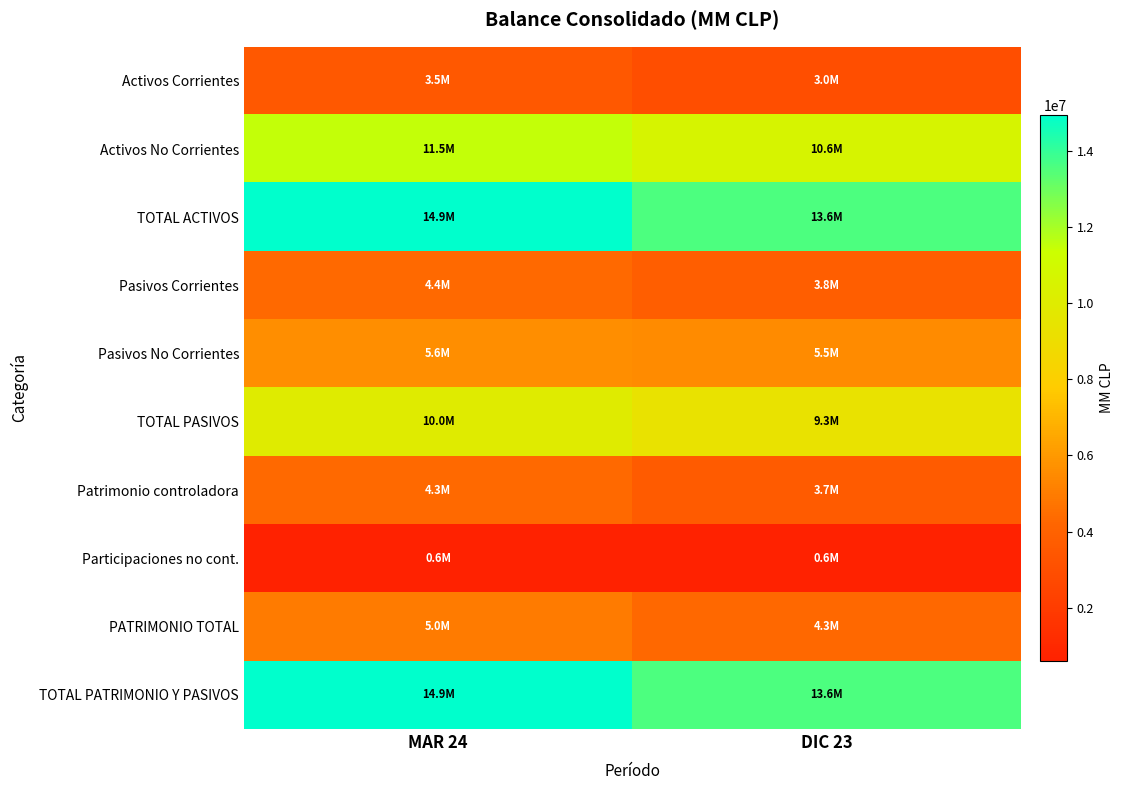

Reading left to right, what are all the values shown in this chart?

Activos Corrientes: MAR 24=3466413.4	DIC 23=2976277.2
Activos No Corrientes: MAR 24=11475410.5	DIC 23=10596845.3
TOTAL ACTIVOS: MAR 24=14941823.9	DIC 23=13573122.5
Pasivos Corrientes: MAR 24=4355953.4	DIC 23=3798928.4
Pasivos No Corrientes: MAR 24=5624790.4	DIC 23=5496566.4
TOTAL PASIVOS: MAR 24=9980743.8	DIC 23=9295494.8
Patrimonio controladora: MAR 24=4327364.4	DIC 23=3670611.8
Participaciones no cont.: MAR 24=633715.8	DIC 23=607015.9
PATRIMONIO TOTAL: MAR 24=4961080.2	DIC 23=4277627.8
TOTAL PATRIMONIO Y PASIVOS: MAR 24=14941823.9	DIC 23=13573122.5